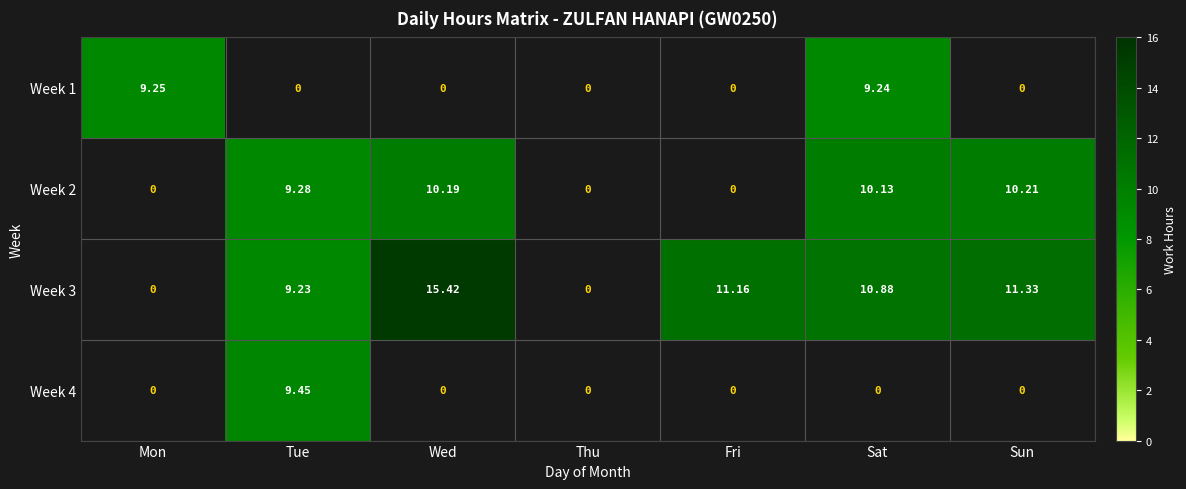

Is the value of Week 4 at Fri greater than the value of Week 2 at Wed?

No